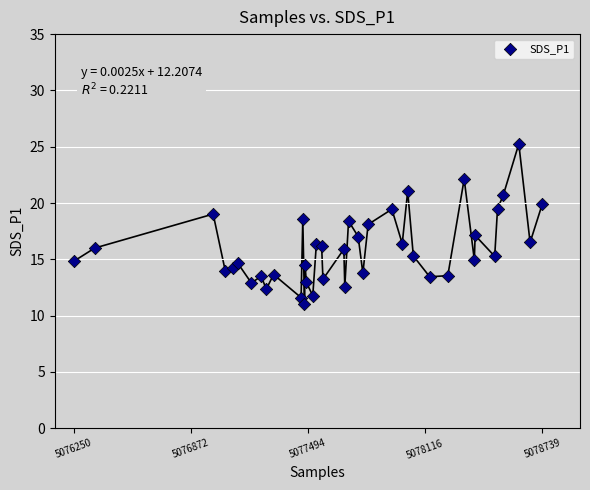

What is the range of X values (max minus min)?

2489.0